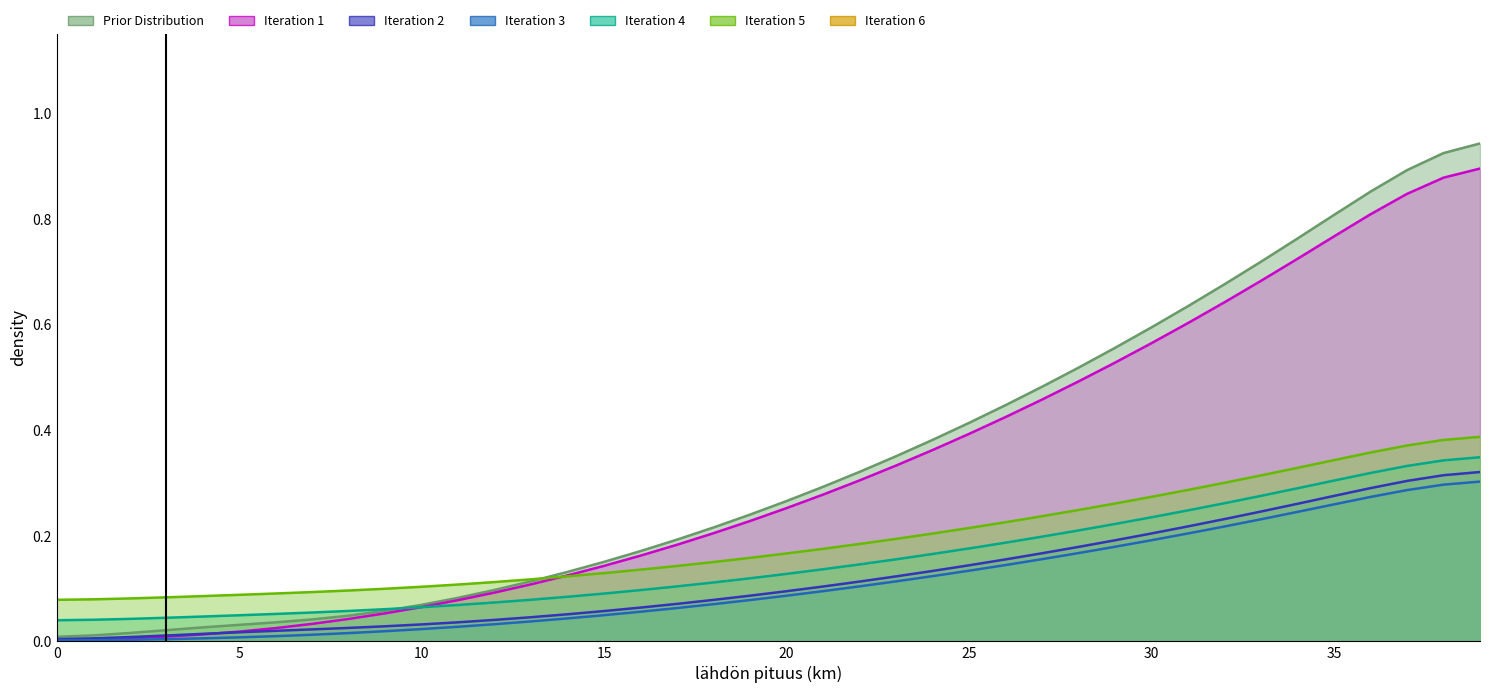

What is the sum of all Marginaalikustannus maakaapeli keskiarvo values?

4.8